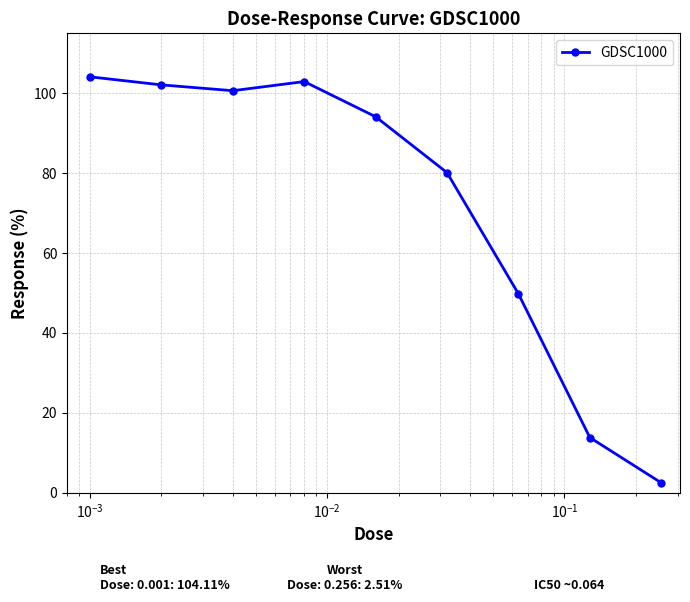

What is the minimum value shown in the chart?

2.5